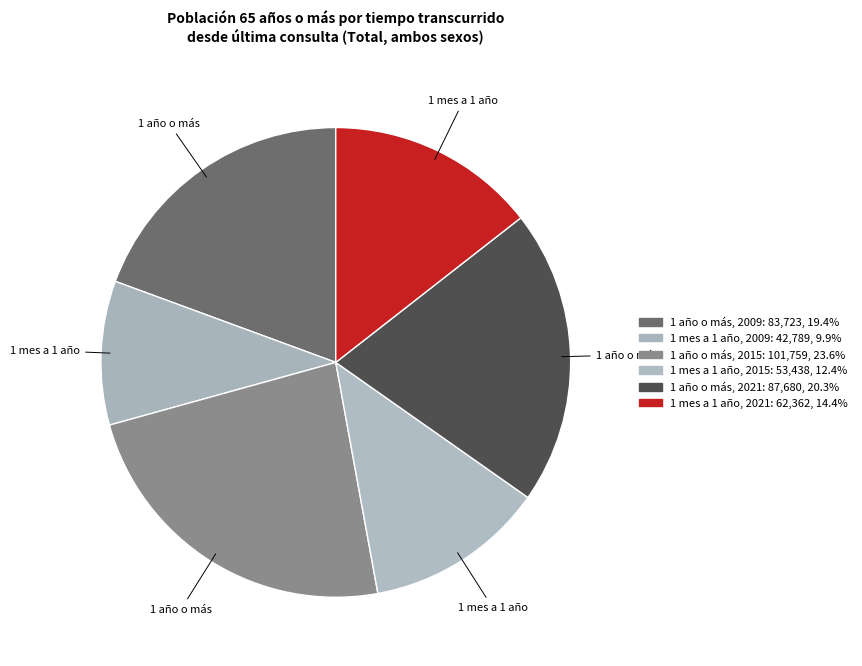

How many segments does this pie chart have?

6